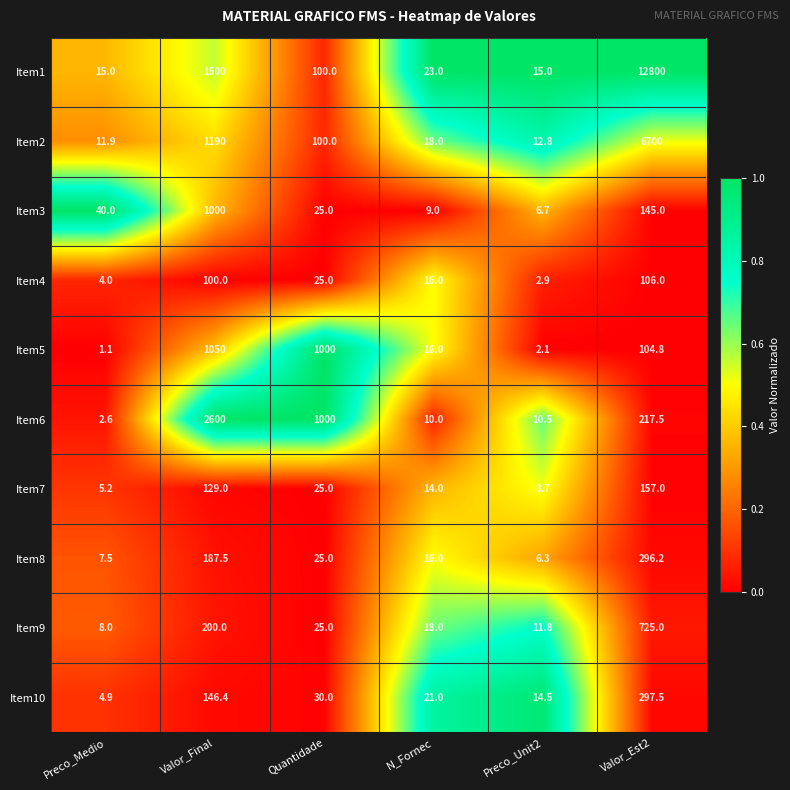

At which label does Item6 reach its peak?

Valor_Final